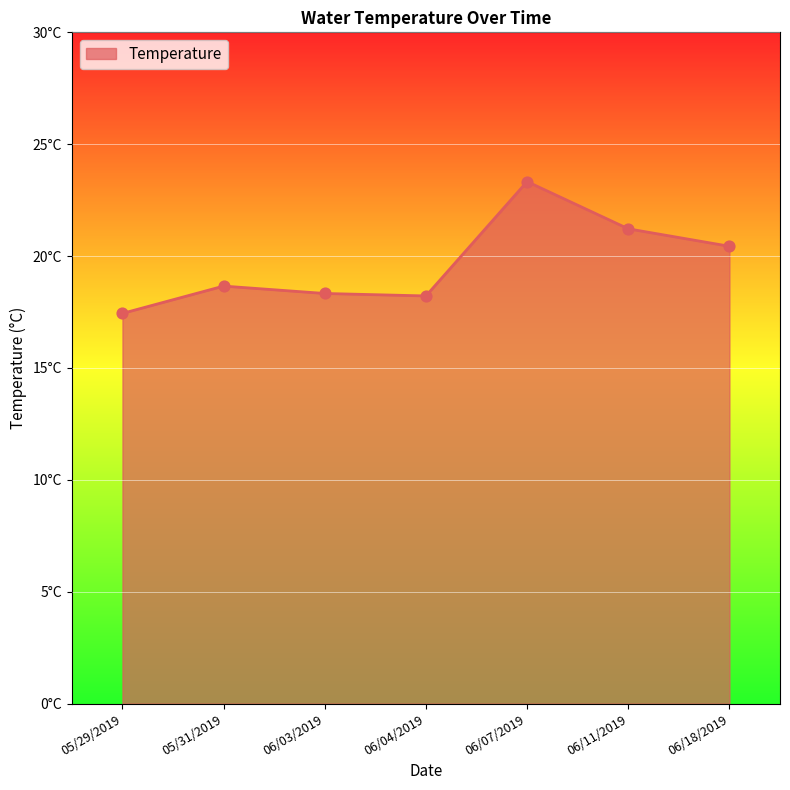

What is the ratio of the value at 06/11/2019 to the value at 06/18/2019?

1.0